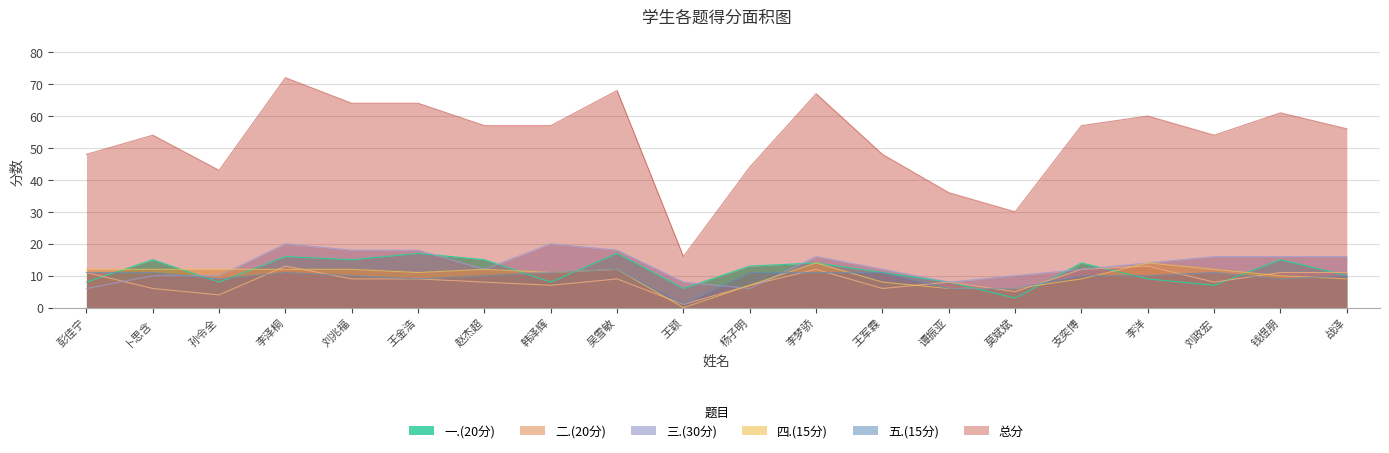

Reading left to right, transcribe all the data shown in this chart.

总分: 彭佳宁=48	卜思含=54	孙令全=43	李泽桐=72	刘兆福=64	王金浩=64	赵杰超=57	韩泽辉=57	吴雪敏=68	王颖=16	杨子明=44	李梦骄=67	王军霖=48	谭振亚=36	莫斌斌=30	支奕博=57	李洋=60	刘政宏=54	钱煜朋=61	战泽=56
一.(20分): 彭佳宁=8	卜思含=15	孙令全=8	李泽桐=16	刘兆福=15	王金浩=17	赵杰超=15	韩泽辉=8	吴雪敏=17	王颖=6	杨子明=13	李梦骄=14	王军霖=11	谭振亚=8	莫斌斌=3	支奕博=14	李洋=9	刘政宏=7	钱煜朋=15	战泽=10
二.(20分): 彭佳宁=11	卜思含=6	孙令全=4	李泽桐=13	刘兆福=9	王金浩=9	赵杰超=8	韩泽辉=7	吴雪敏=9	王颖=1	杨子明=7	李梦骄=12	王军霖=6	谭振亚=8	莫斌斌=5	支奕博=12	李洋=13	刘政宏=8	钱煜朋=11	战泽=11
三.(30分): 彭佳宁=6	卜思含=10	孙令全=10	李泽桐=20	刘兆福=18	王金浩=18	赵杰超=12	韩泽辉=20	吴雪敏=18	王颖=8	杨子明=6	李梦骄=16	王军霖=12	谭振亚=8	莫斌斌=10	支奕博=12	李洋=14	刘政宏=16	钱煜朋=16	战泽=16
四.(15分): 彭佳宁=12	卜思含=12	孙令全=12	李泽桐=12	刘兆福=12	王金浩=11	赵杰超=12	韩泽辉=11	吴雪敏=12	王颖=0	杨子明=7	李梦骄=14	王军霖=8	谭振亚=6	莫斌斌=6	支奕博=9	李洋=14	刘政宏=12	钱煜朋=10	战泽=9
五.(15分): 彭佳宁=11	卜思含=11	孙令全=9	李泽桐=11	刘兆福=10	王金浩=9	赵杰超=10	韩泽辉=11	吴雪敏=12	王颖=1	杨子明=11	李梦骄=11	王军霖=11	谭振亚=6	莫斌斌=6	支奕博=10	李洋=10	刘政宏=11	钱煜朋=9	战泽=10